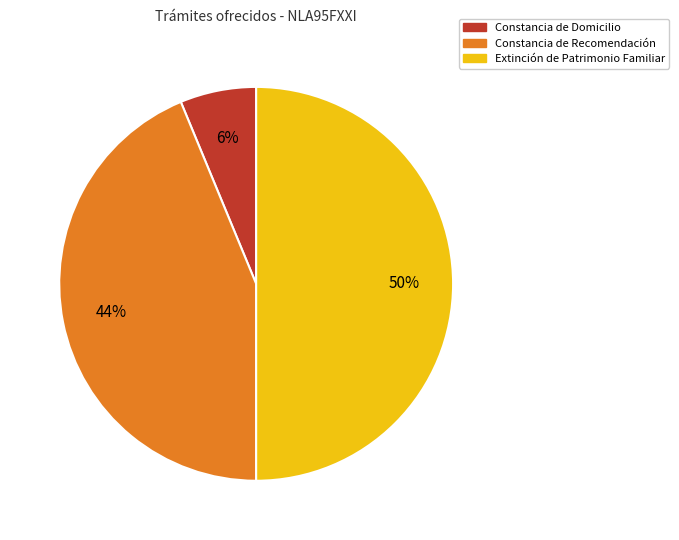

Which has a higher value, Extinción de Patrimonio Familiar or Constancia de Domicilio?

Extinción de Patrimonio Familiar